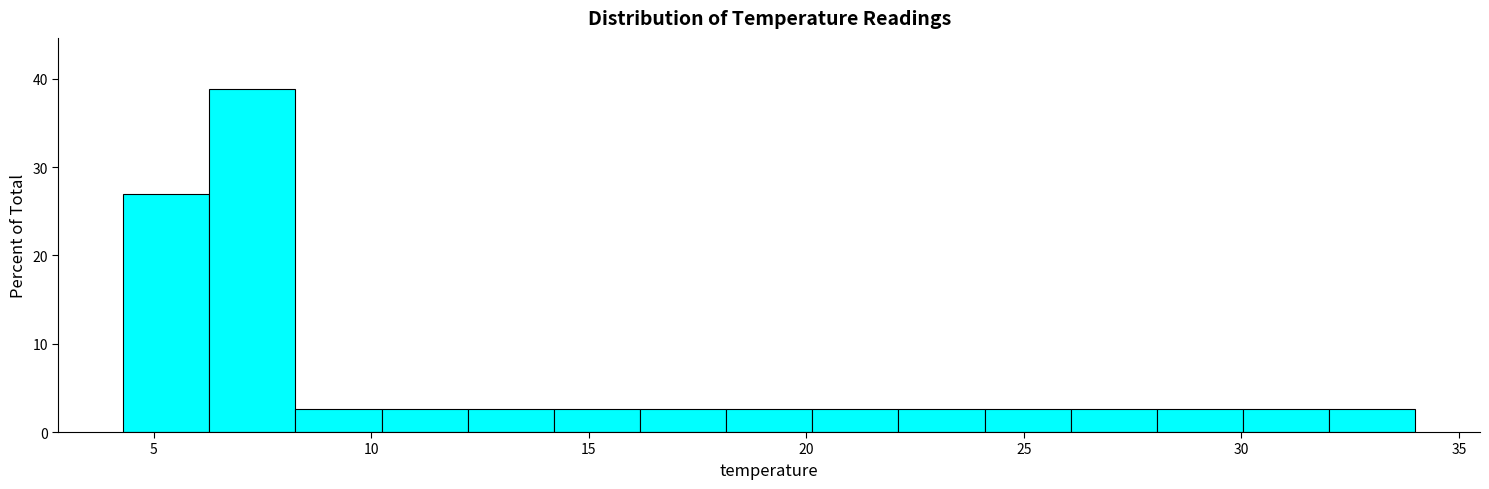

Read against the x-axis, roughly where is the centre of the tallest bar?

7.5